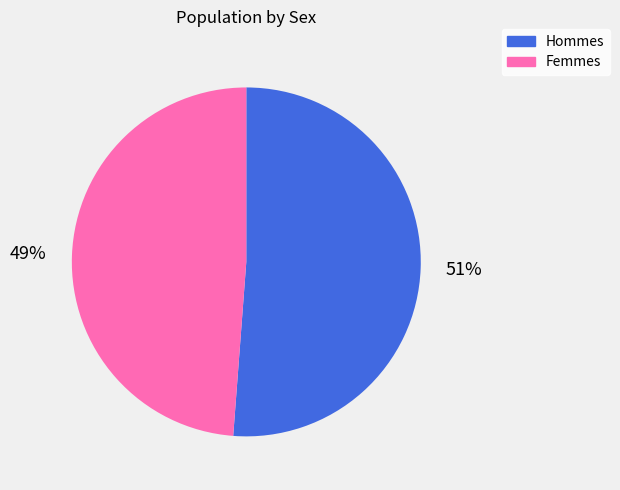

To the nearest percent, what is the difference between the largest and smallest slice percentages?

2%